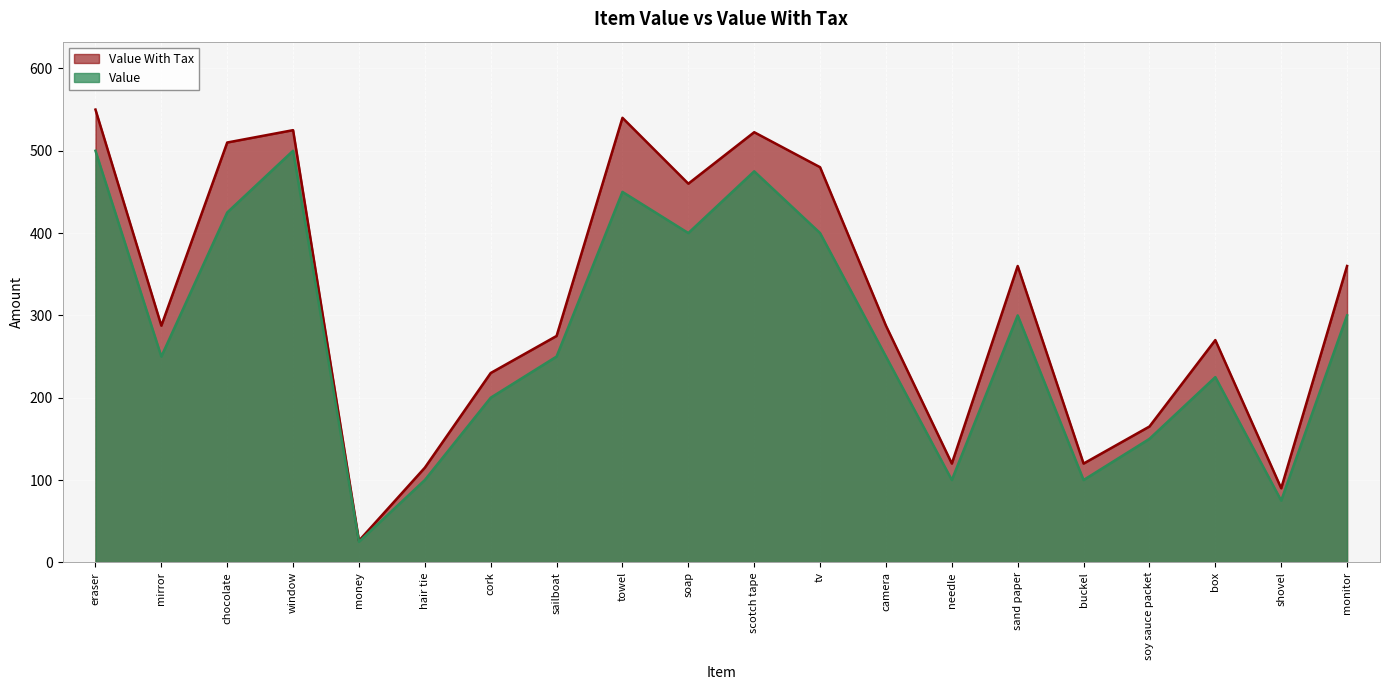

At which label does Value first exceed 250?

eraser